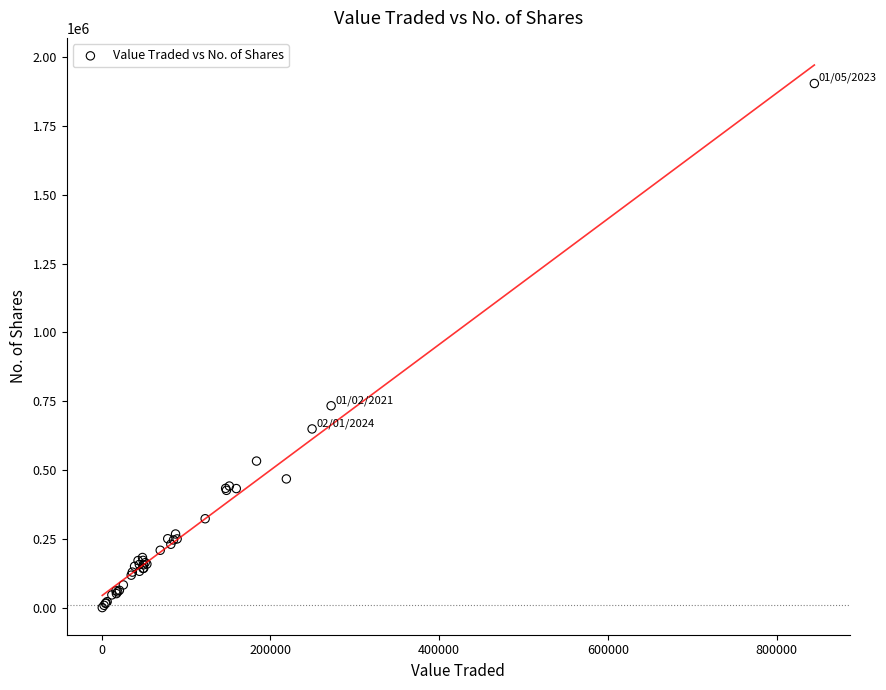

What Y value in the scatter plot is closest to 952581?

734104